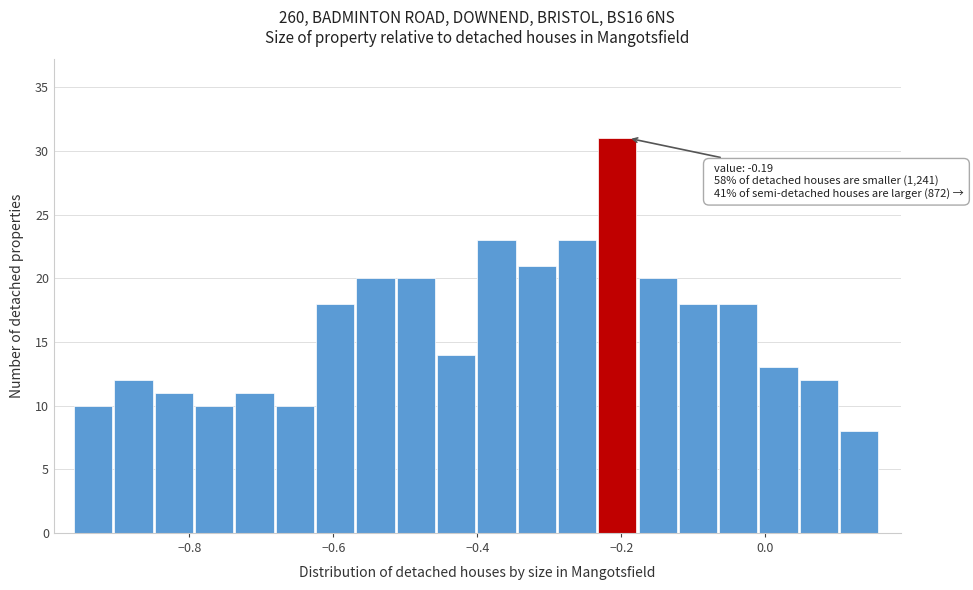

Around what value on the x-axis is the tallest bar? Give the approximate position of its centre, as read against the axis.

-0.20